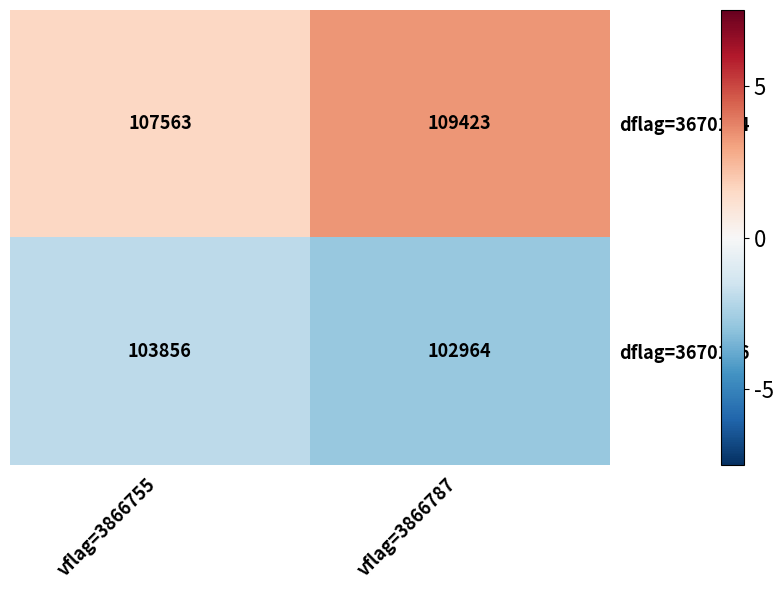

Reading left to right, transcribe all the data shown in this chart.

dflag=3670144: vflag=3866755=107563	vflag=3866787=109423
dflag=3670176: vflag=3866755=103856	vflag=3866787=102964